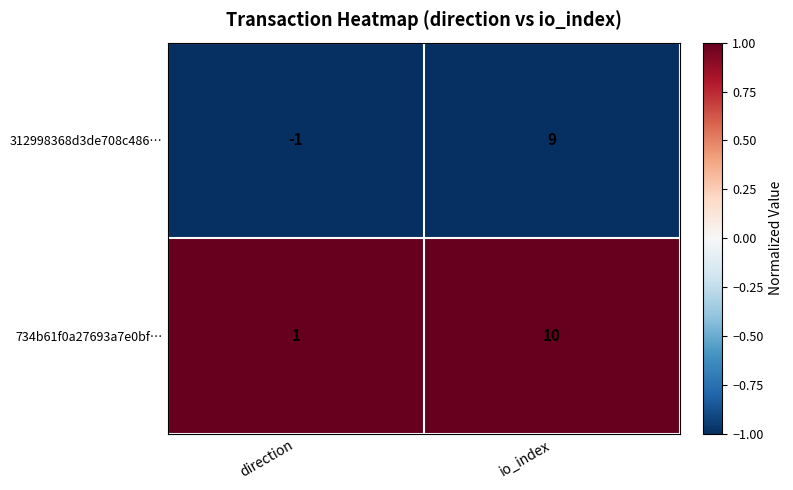

Reading left to right, extract all data points from this chart.

312998368d3de708c486…: -1	9
734b61f0a27693a7e0bf…: 1	10